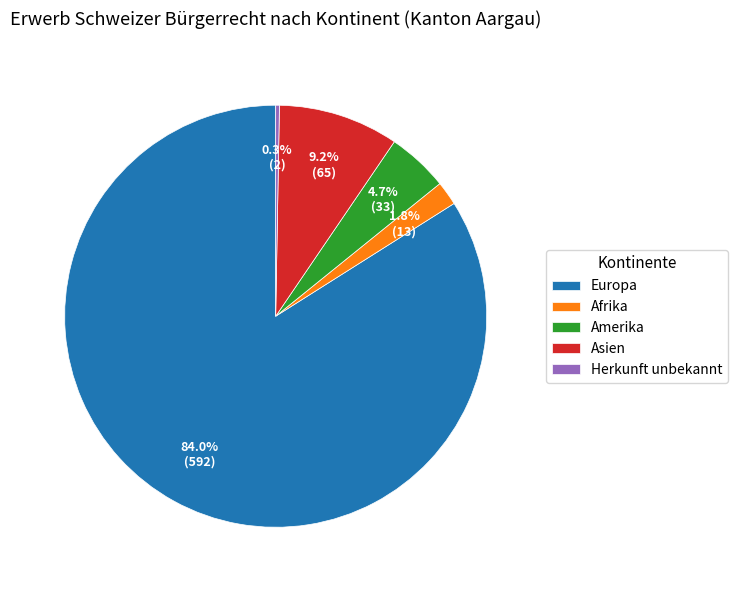

To the nearest percent, what is the combined percentage of Europa and Amerika?

89%